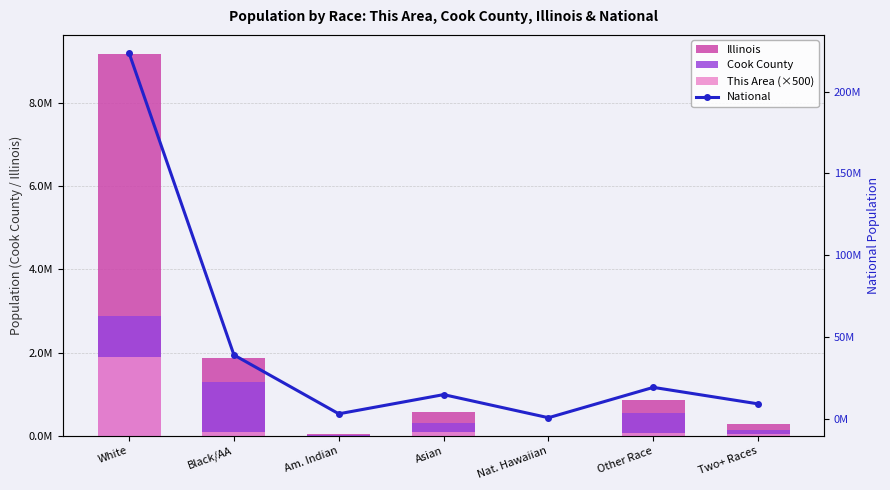

Which series has the largest range (max minus min)?

National